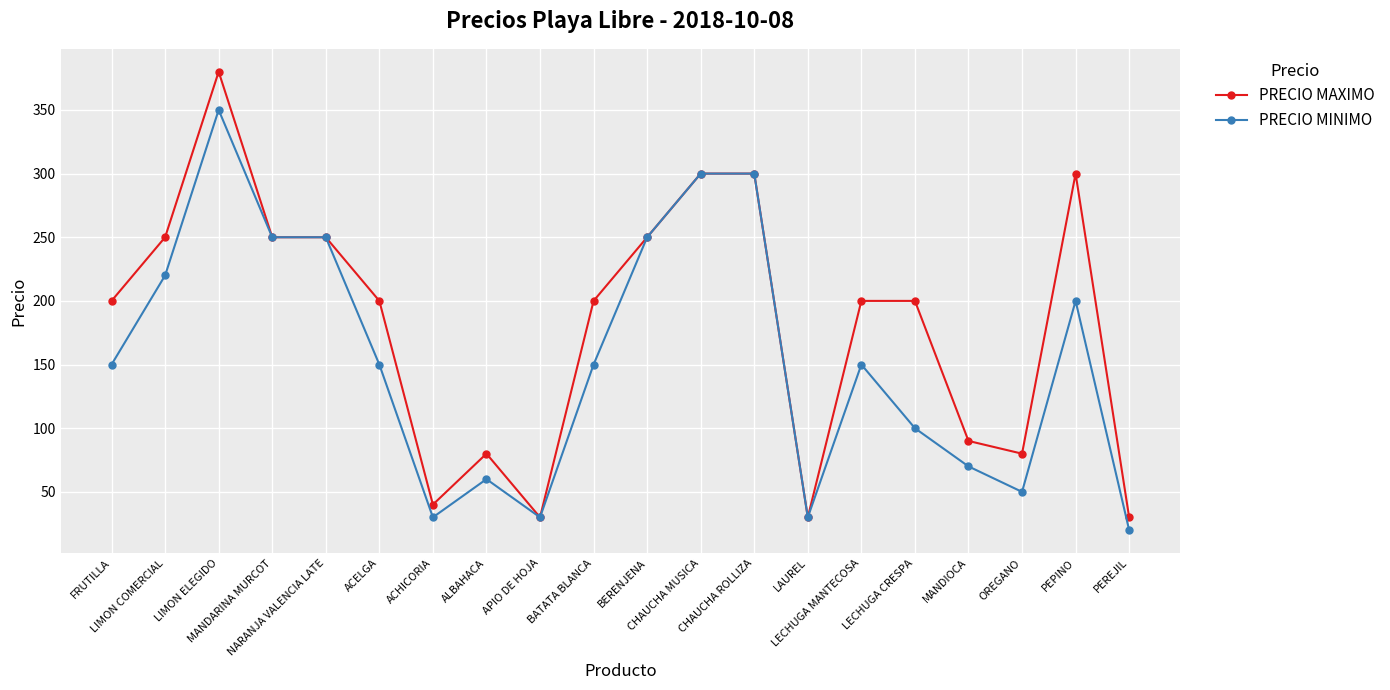

Rank the series at LECHUGA MANTECOSA from highest to lowest value.

PRECIO MAXIMO, PRECIO MINIMO